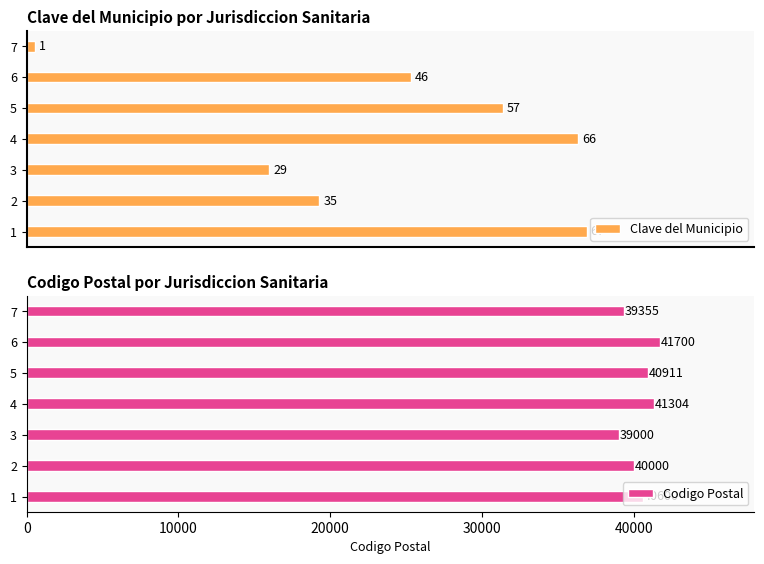

List the labels in order of Clave del Municipio value, largest first.

1, 4, 5, 6, 2, 3, 7